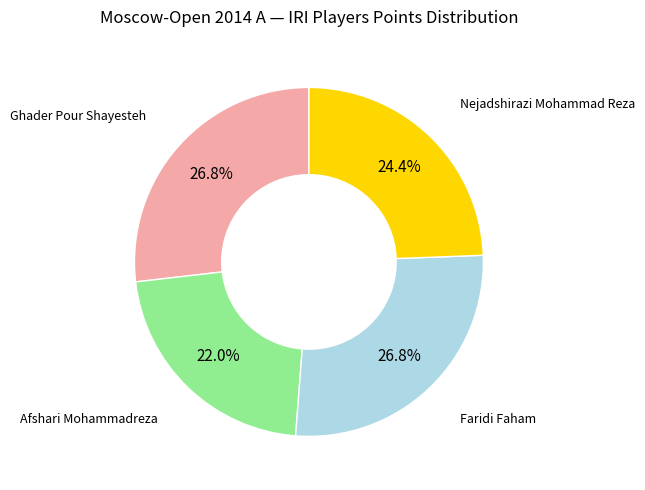

Does any single category account for the majority?

No